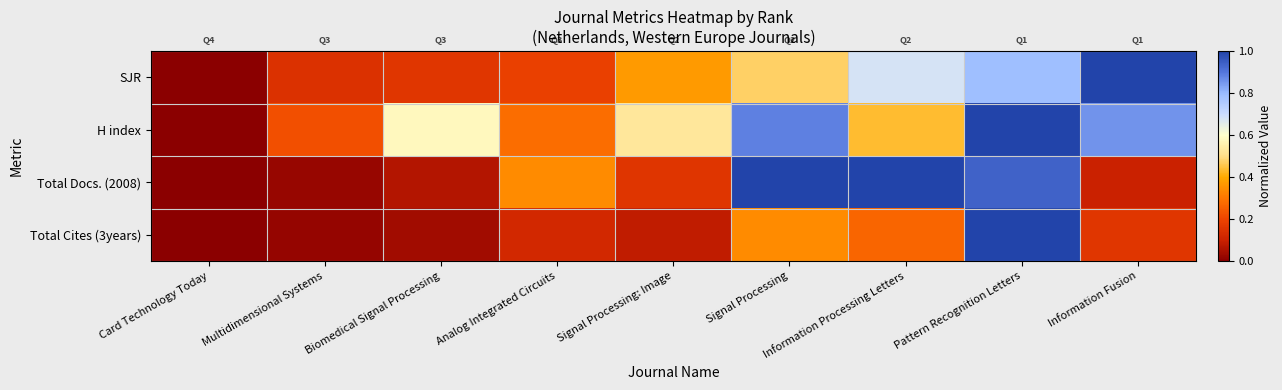

How many categories are shown in the chart?

9